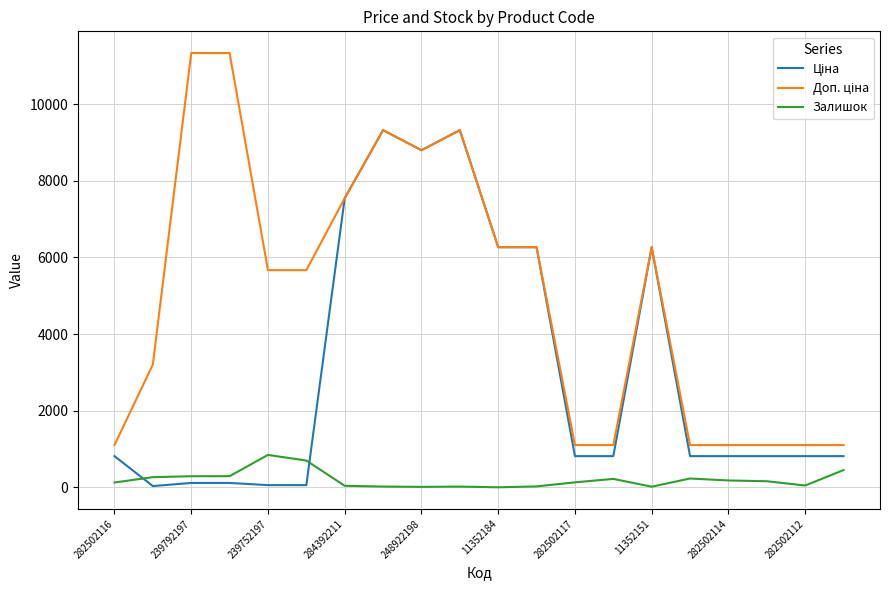

What is the greatest value displayed?

11334.0